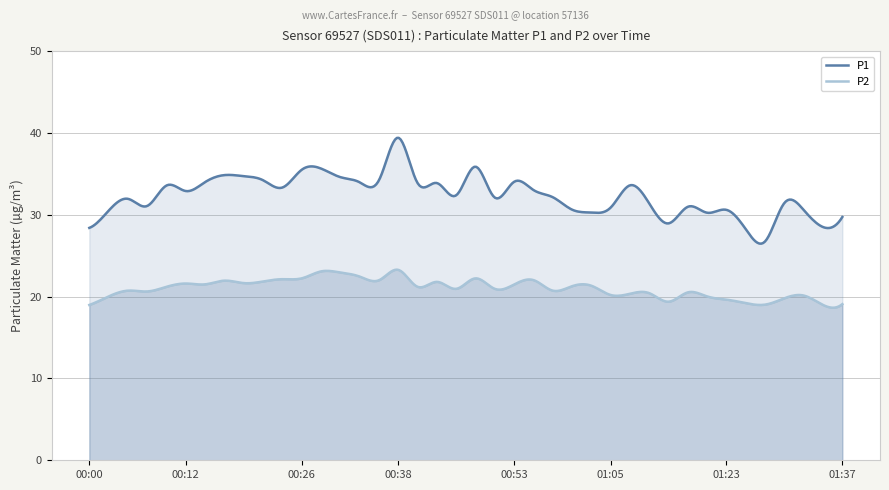

True or false: P2 and P1 cross at least once.

False